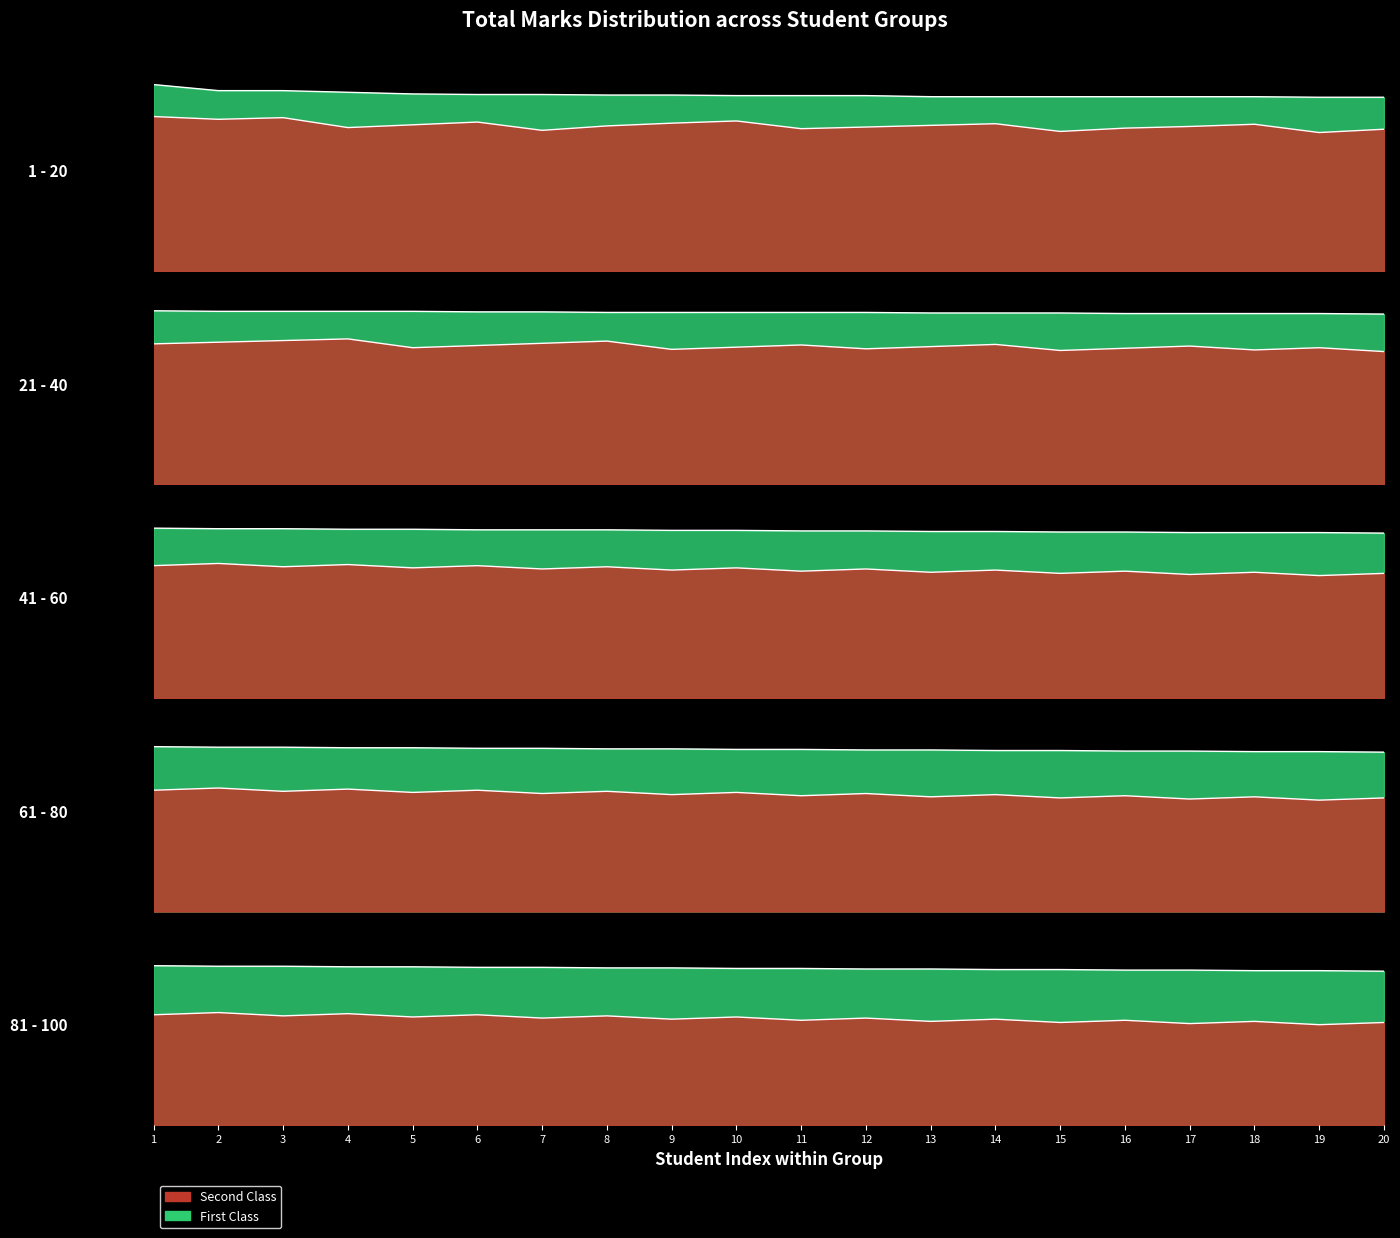

What is the value of the 16th point from the left?

316